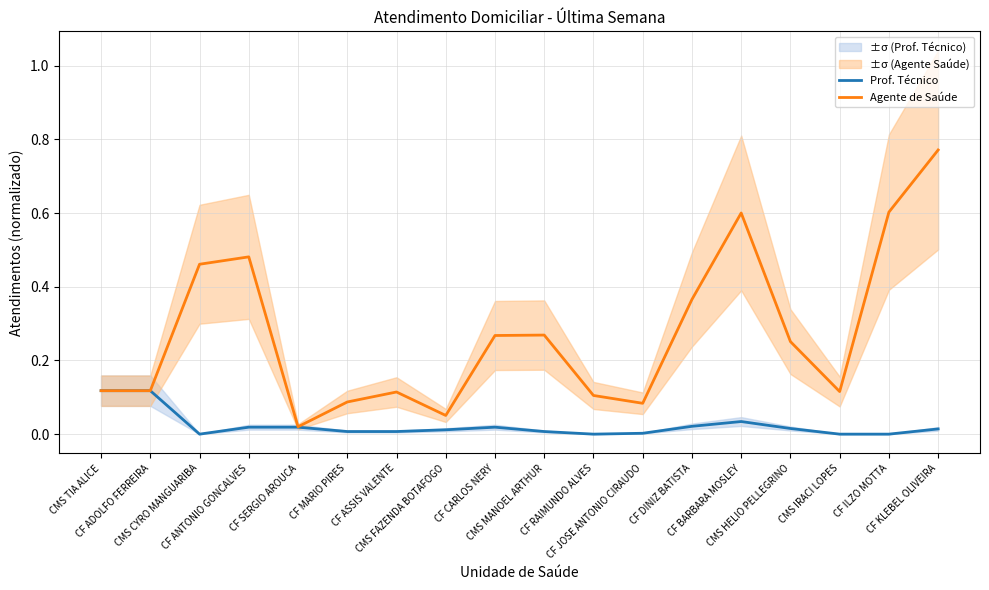

Where is the first local minimum for Agente de Saúde?

CF SERGIO AROUCA